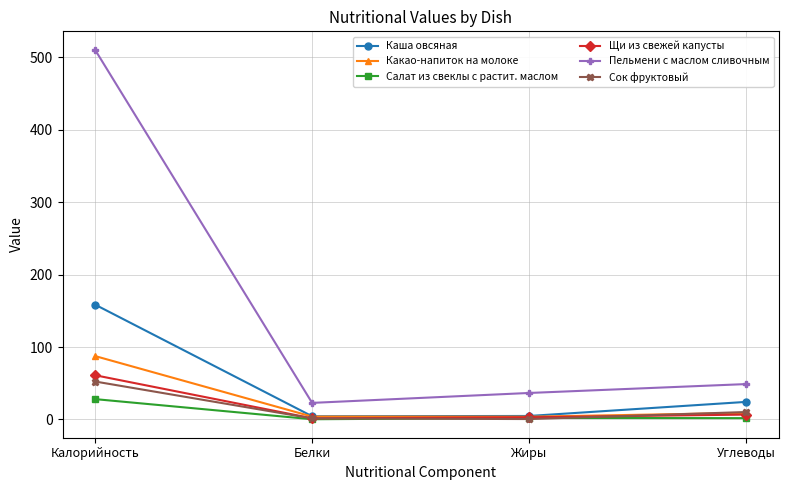

True or false: Сок фруктовый and Пельмени с маслом сливочным intersect in this chart.

False